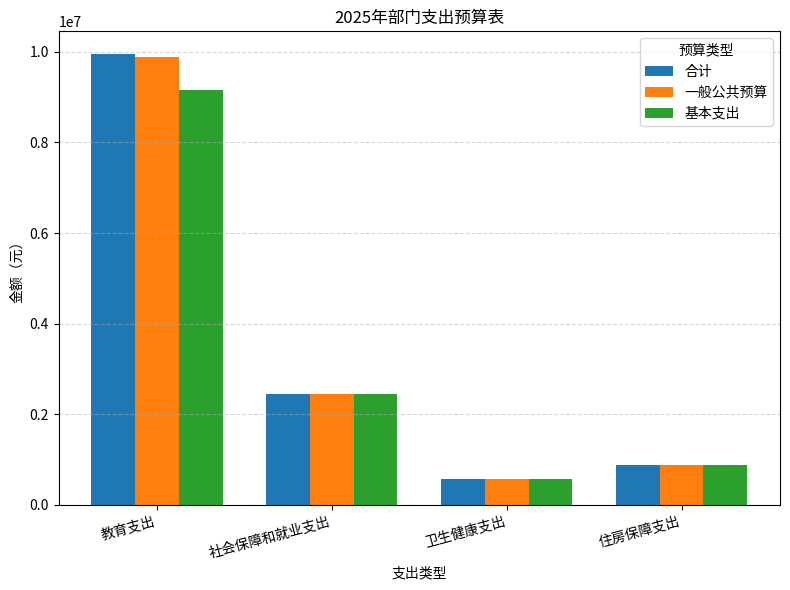

At which category is the sum across all series the highest?

教育支出